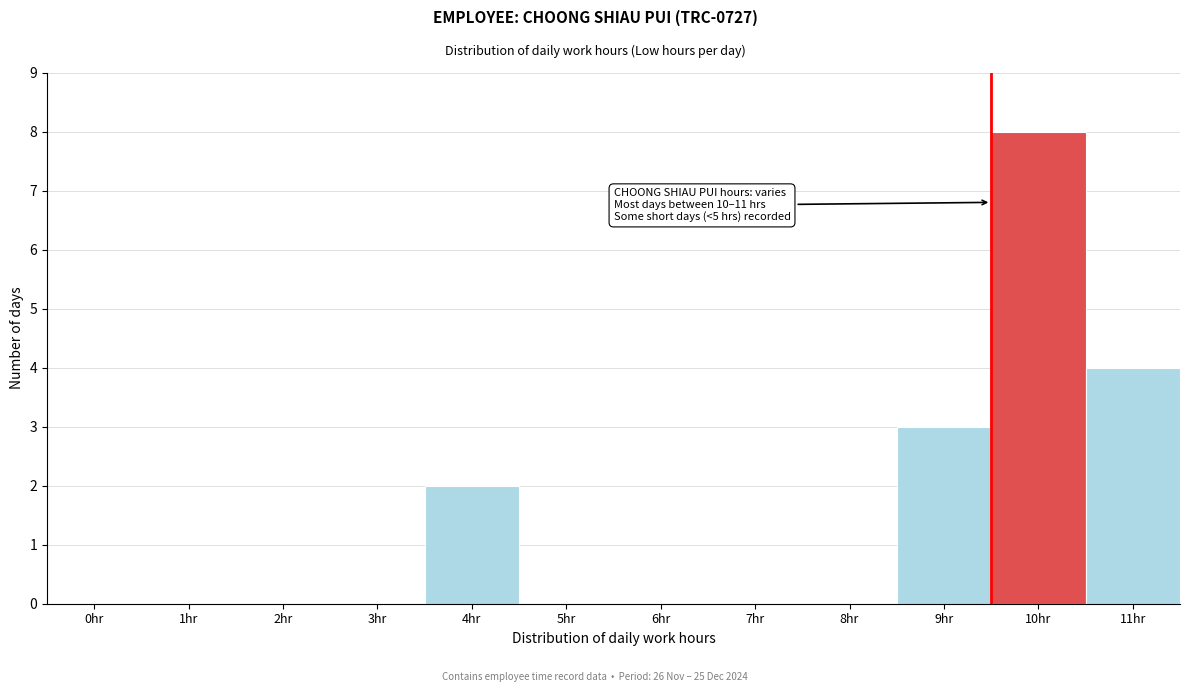

Reading left to right, extract all data points from this chart.

0hr=0	1hr=0	2hr=0	3hr=0	4hr=2	5hr=0	6hr=0	7hr=0	8hr=0	9hr=3	10hr=8	11hr=4